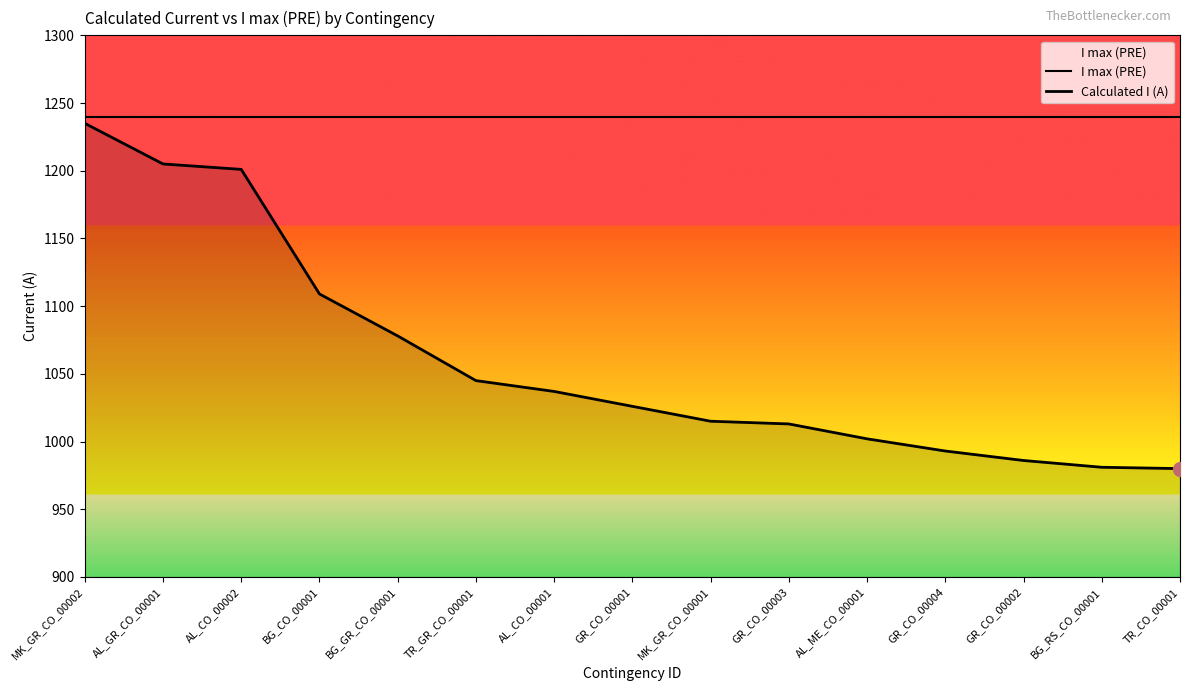

What is the average value of the I max (PRE) series?

1240